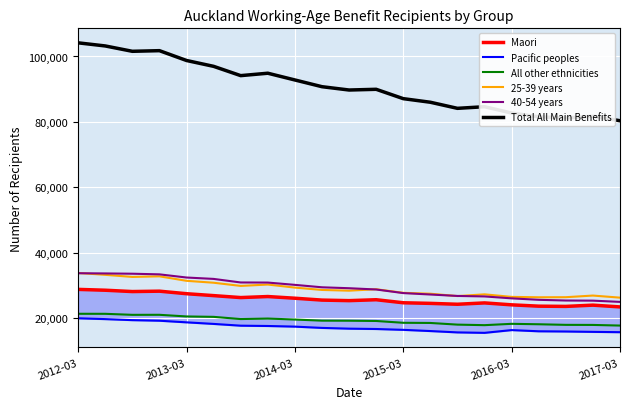

In Pacific peoples, how many points are higher than both neighbors (excluding endpoints)?

1